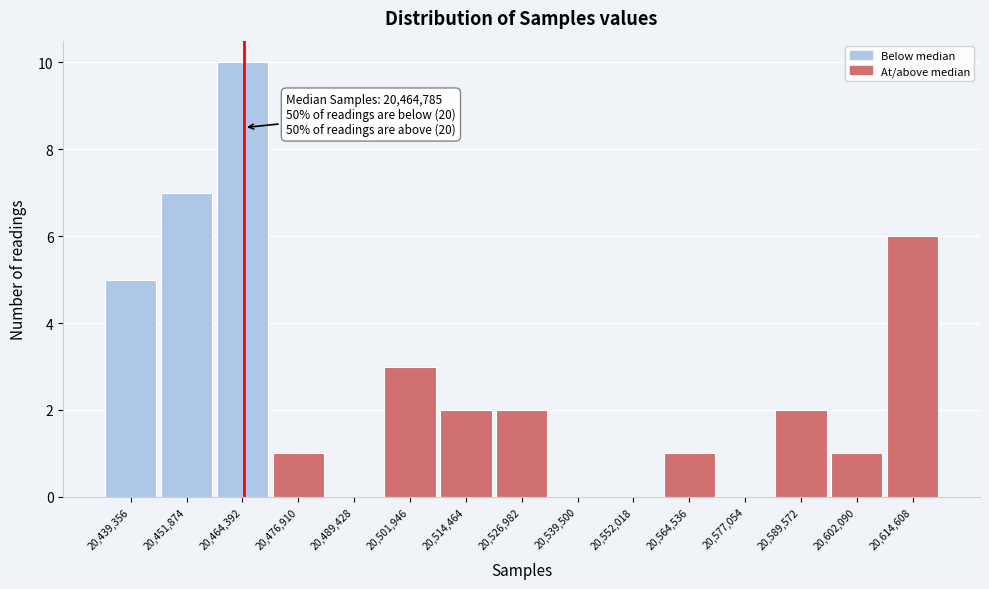

Over which range of the x-axis is the bar tallest?

20458000 to 20470000